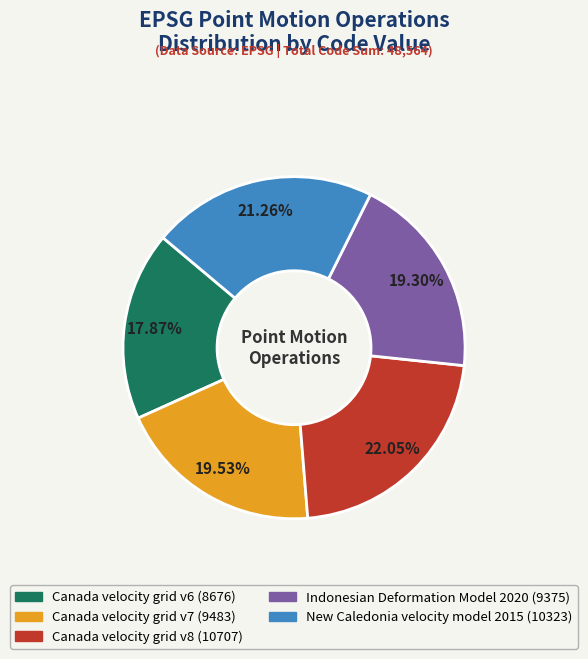

Do Canada velocity grid v8 and Canada velocity grid v7 together represent more than half of the pie?

No